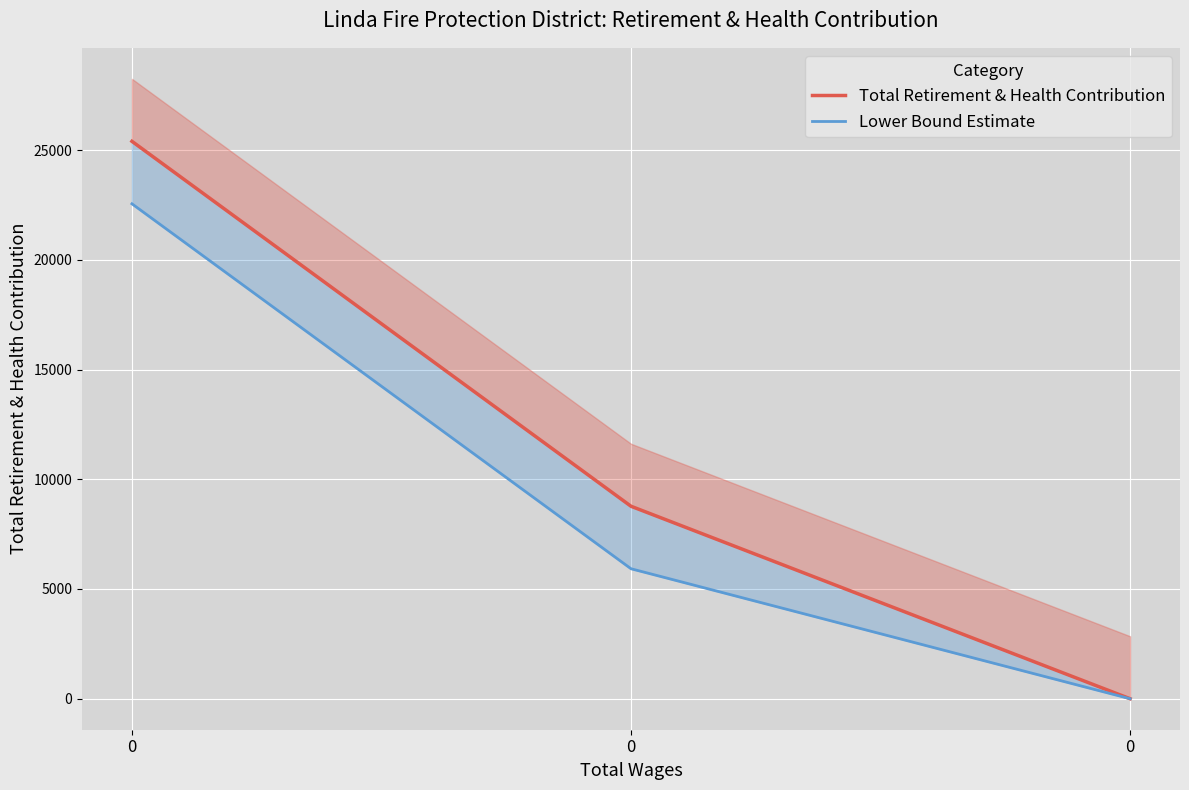

At how many categories does at least one series exceed 19185?

1